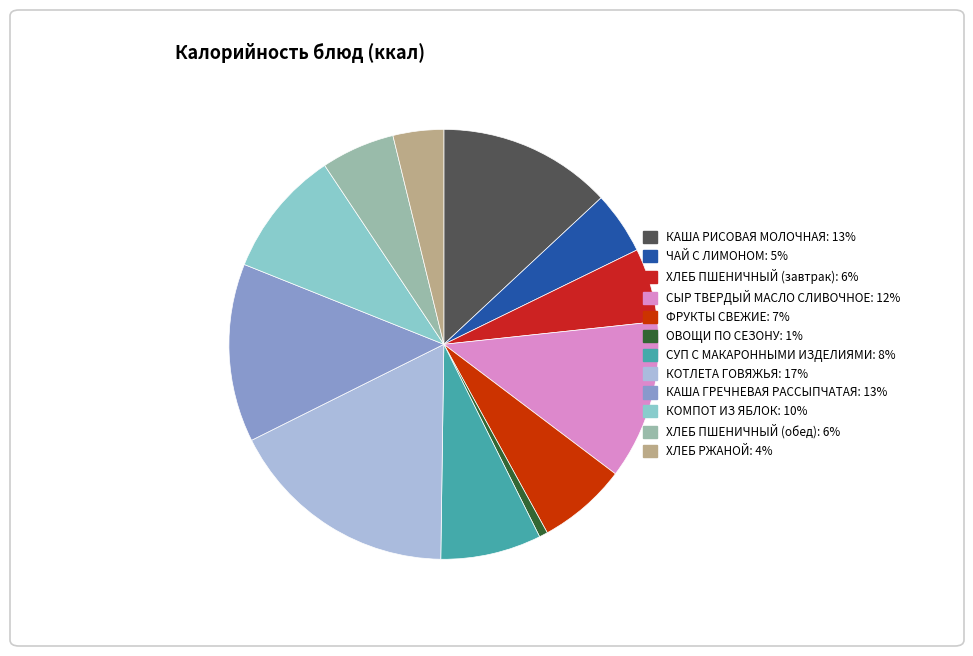

Is the sum of ОВОЩИ ПО СЕЗОНУ and ХЛЕБ ПШЕНИЧНЫЙ (обед) greater than half?

No